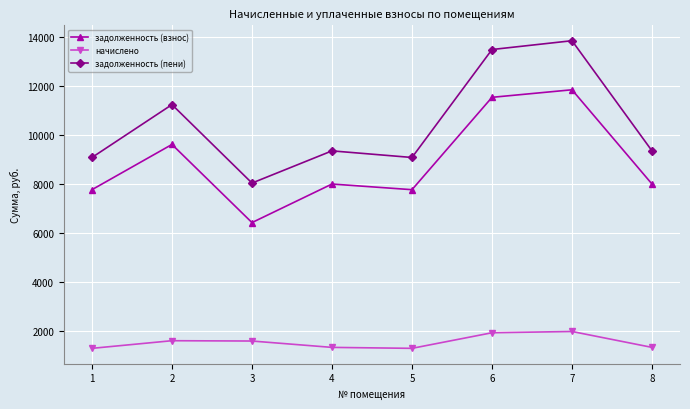

True or false: задолженность (взнос) has more than 0 interior local peaks.

True